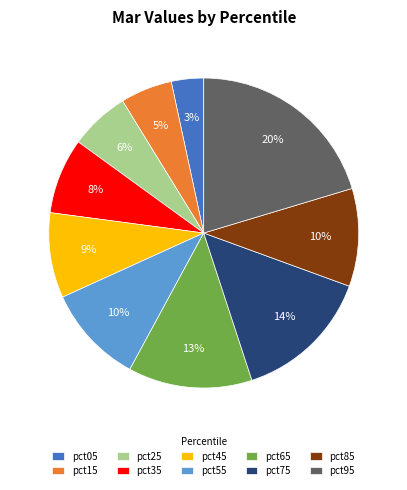

Is it true that pct45 is 9% of the pie?

True